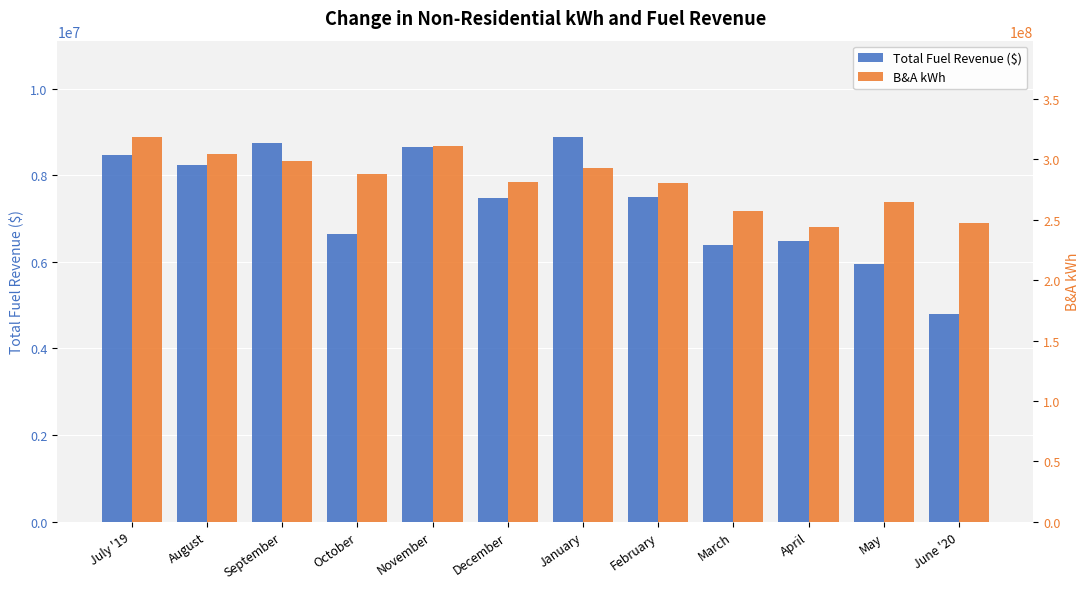

What are all the series names shown in the legend?

Total Fuel Revenue ($), B&A kWh